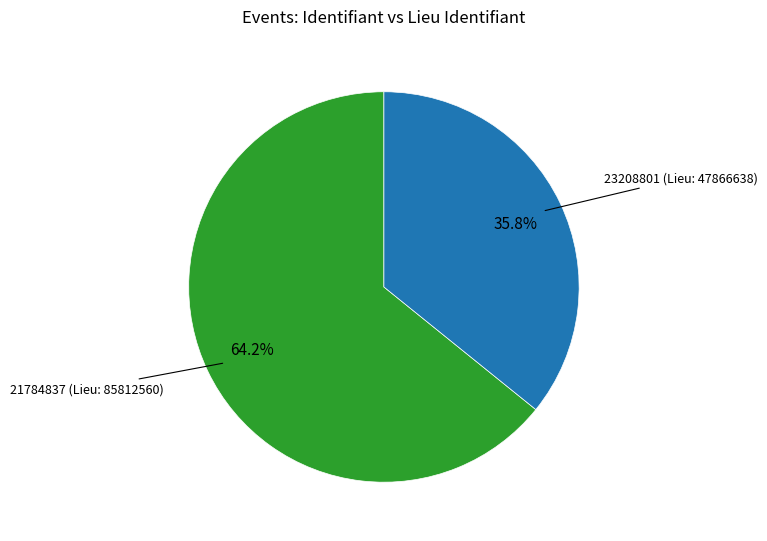

Is there any slice that represents more than half of the pie?

Yes